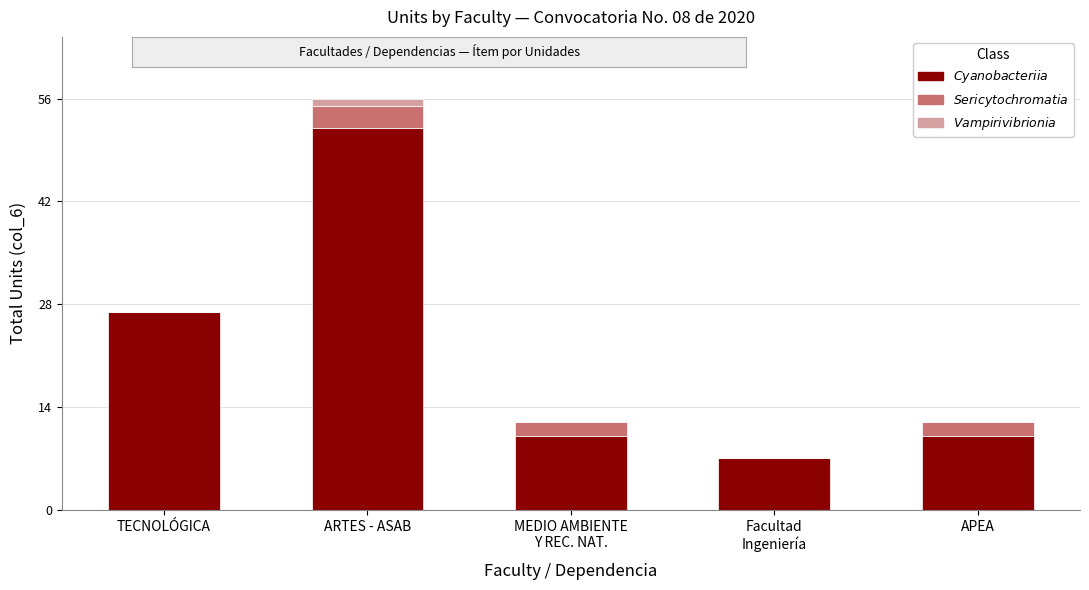

At which category is the sum across all series the highest?

ARTES - ASAB